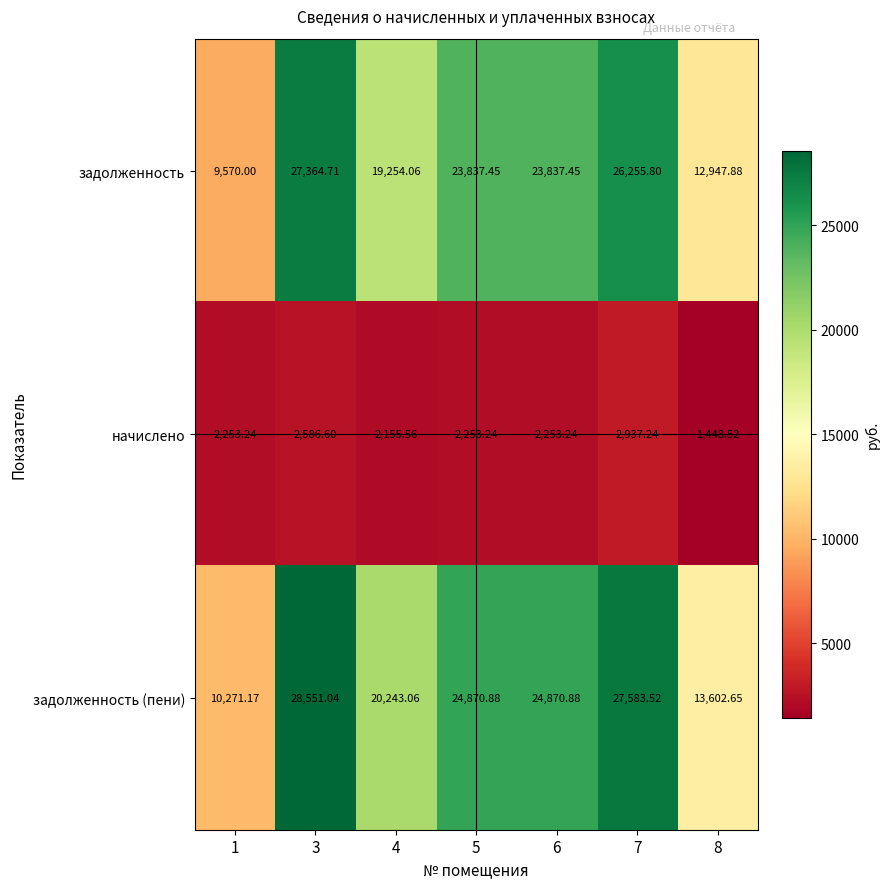

Rank the series at 4 from highest to lowest value.

задолженность (пени), задолженность, начислено